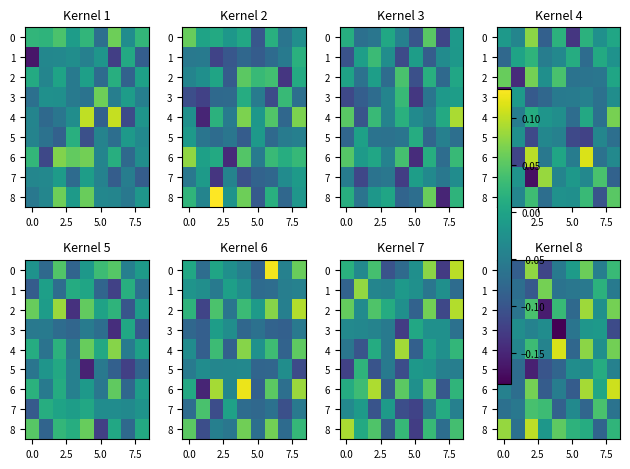

What is the lowest value of the 1 series?

-0.1